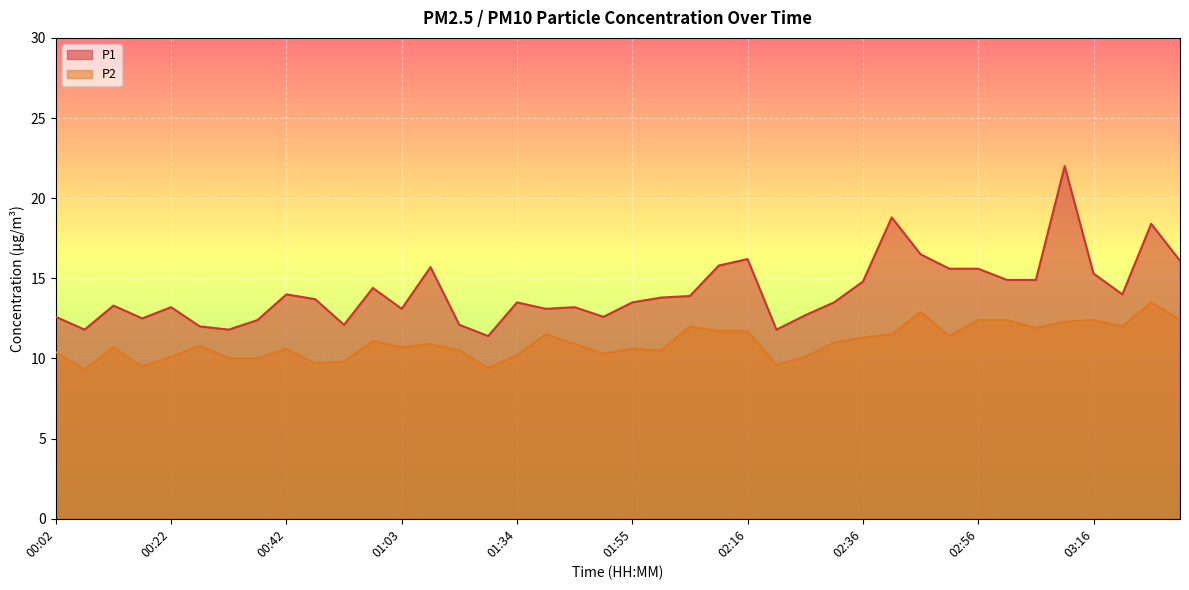

What is the maximum value for P1?

22.0